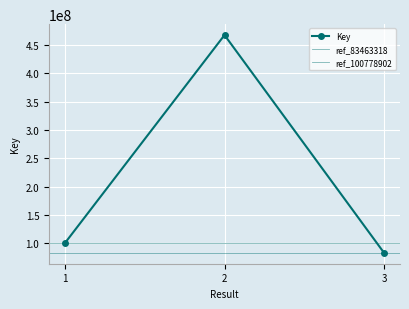

At which label does the data first exceed 100778902?

2